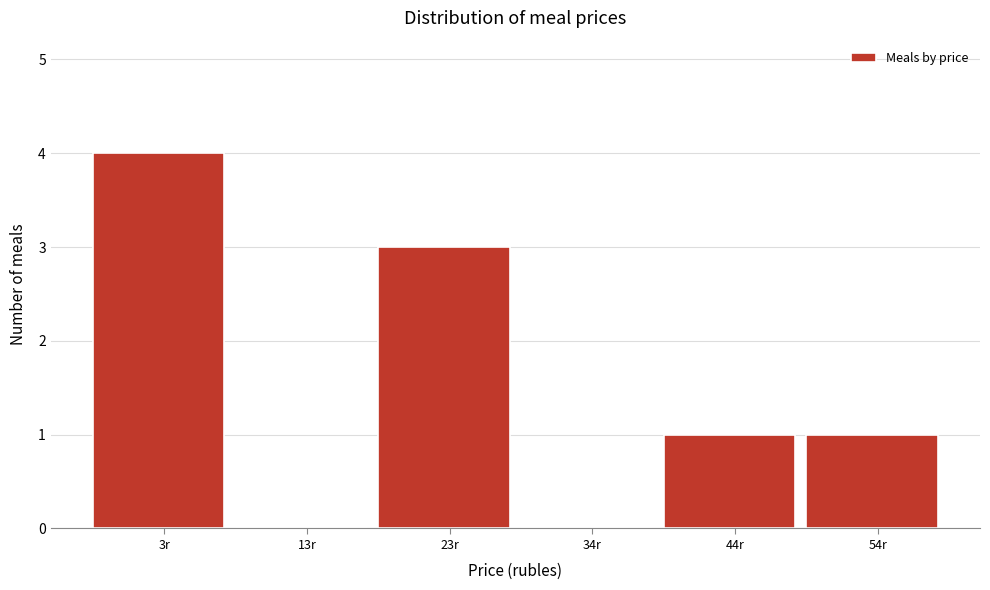

Reading left to right, extract all data points from this chart.

3r=4	13r=0	23r=3	34r=0	44r=1	54r=1